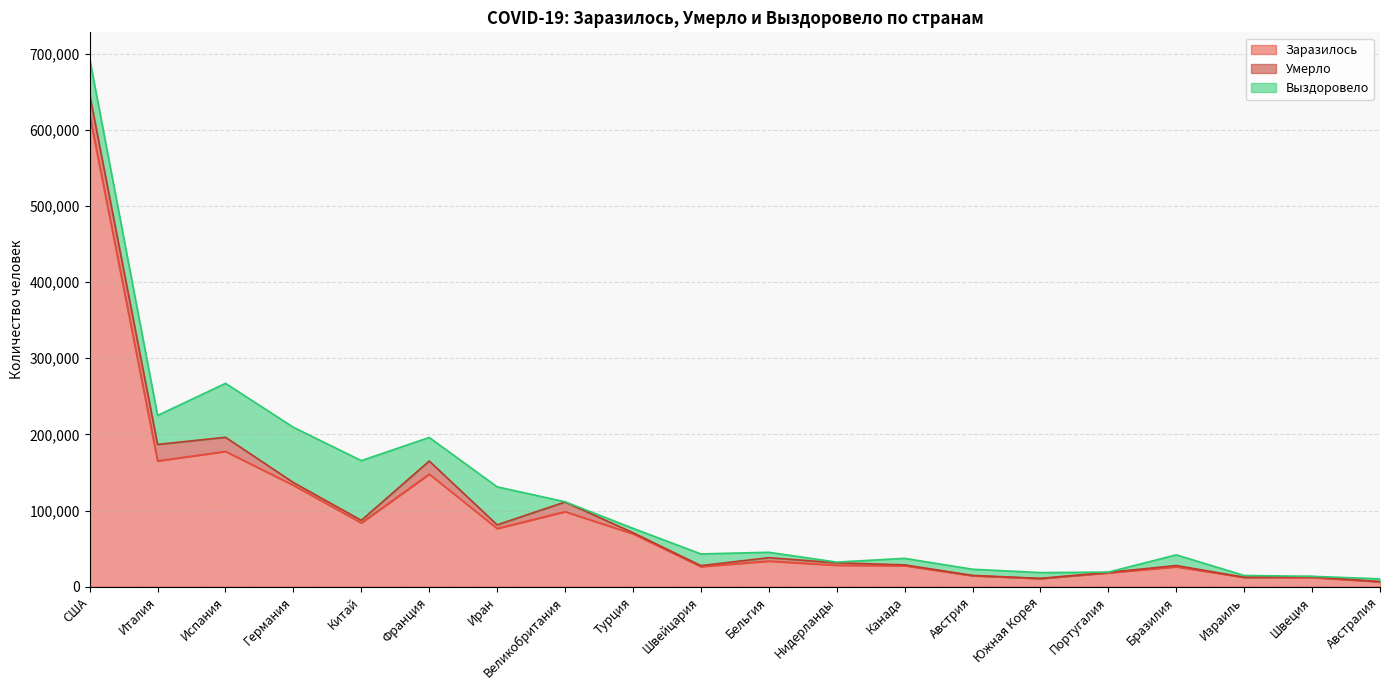

What is the label of the 2nd point from the left?

Италия